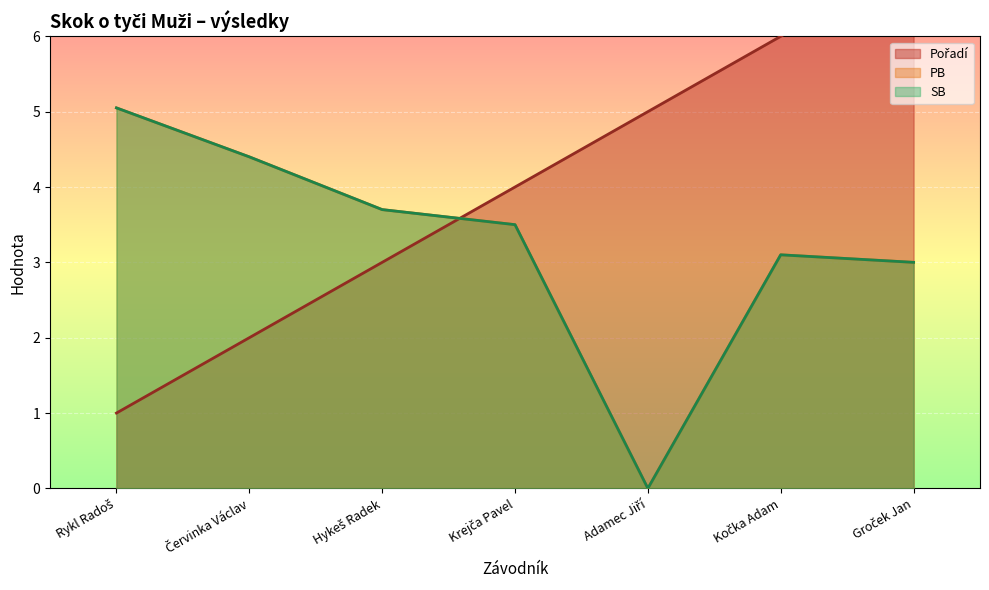

How many distinct data groups are displayed?

3